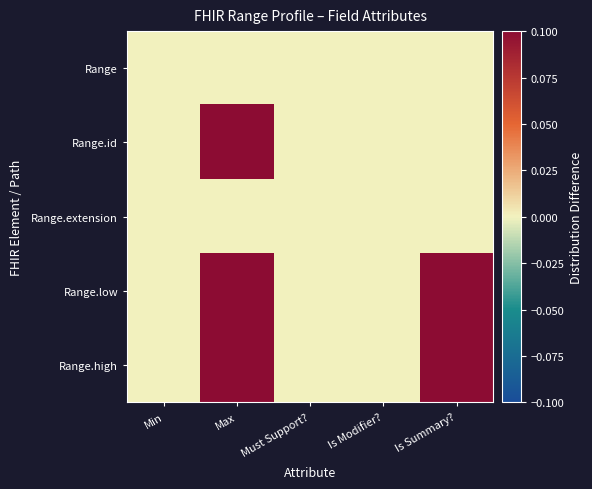

Reading left to right, what are all the values shown in this chart?

Range: Min=0.0	Max=0.0	Must Support?=0.0	Is Modifier?=0.0	Is Summary?=0.0
Range.id: Min=0.0	Max=0.1	Must Support?=0.0	Is Modifier?=0.0	Is Summary?=0.0
Range.extension: Min=0.0	Max=0.0	Must Support?=0.0	Is Modifier?=0.0	Is Summary?=0.0
Range.low: Min=0.0	Max=0.1	Must Support?=0.0	Is Modifier?=0.0	Is Summary?=0.1
Range.high: Min=0.0	Max=0.1	Must Support?=0.0	Is Modifier?=0.0	Is Summary?=0.1